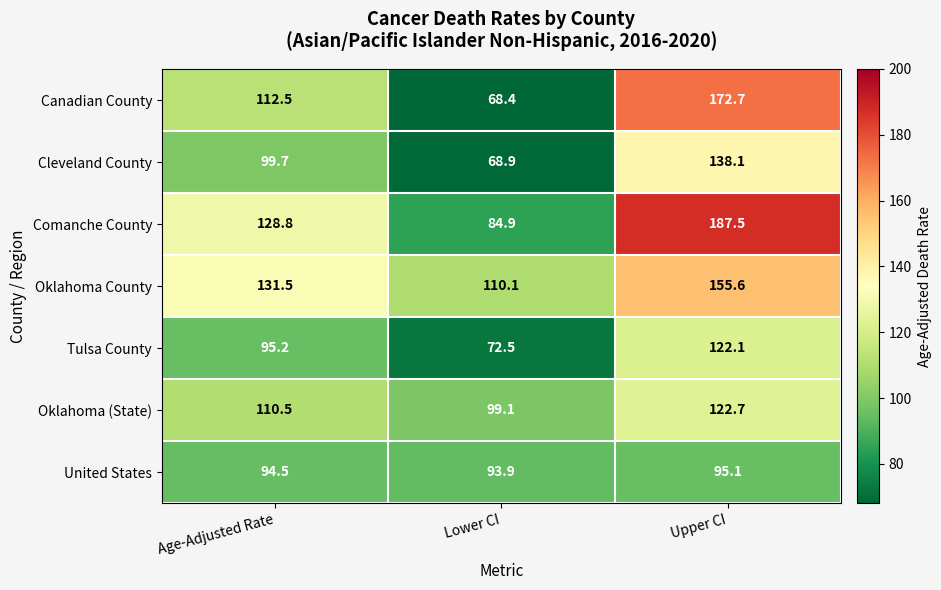

Which category has the highest value across all series?

Upper CI